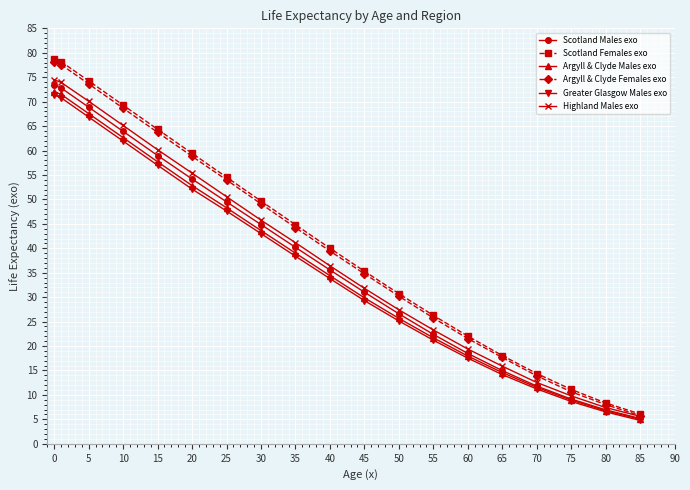

What is the minimum value shown in the chart?

4.8